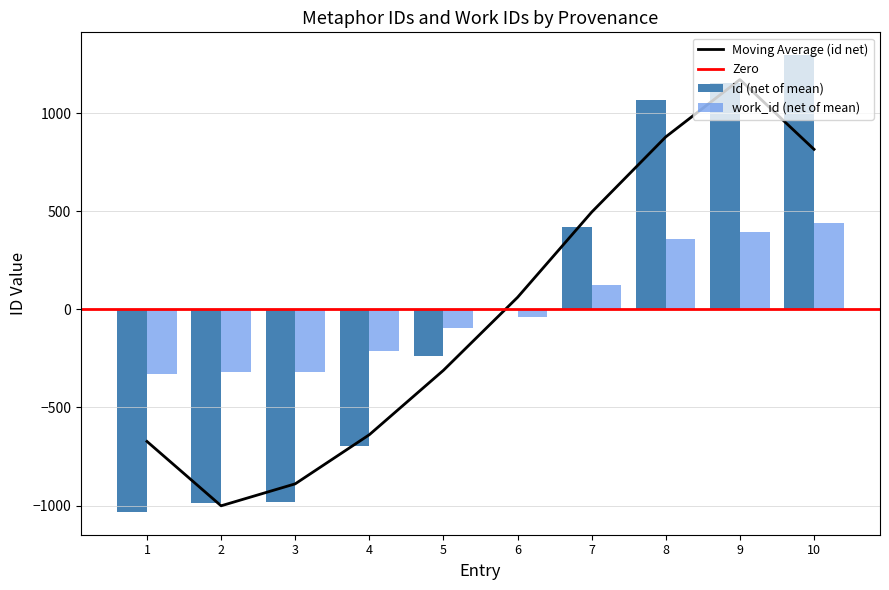

What is the lowest value of the Moving Average (id net) series?

-1001.1